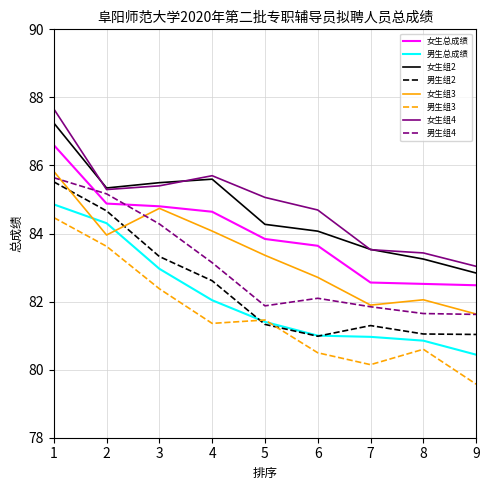

True or false: 男生总成绩 and 女生总成绩 intersect in this chart.

False